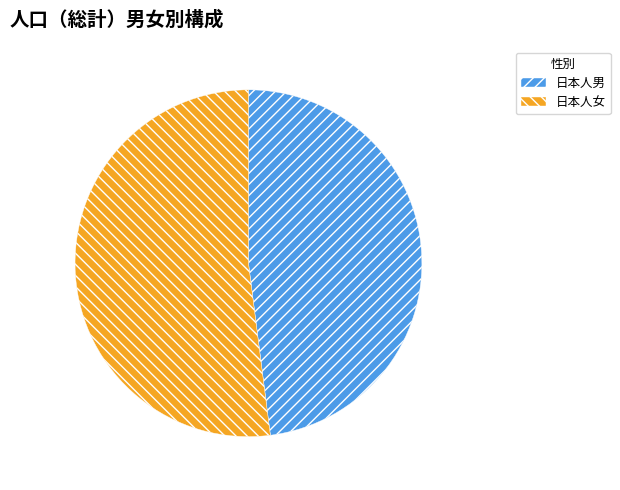

How many slices are in this pie chart?

2